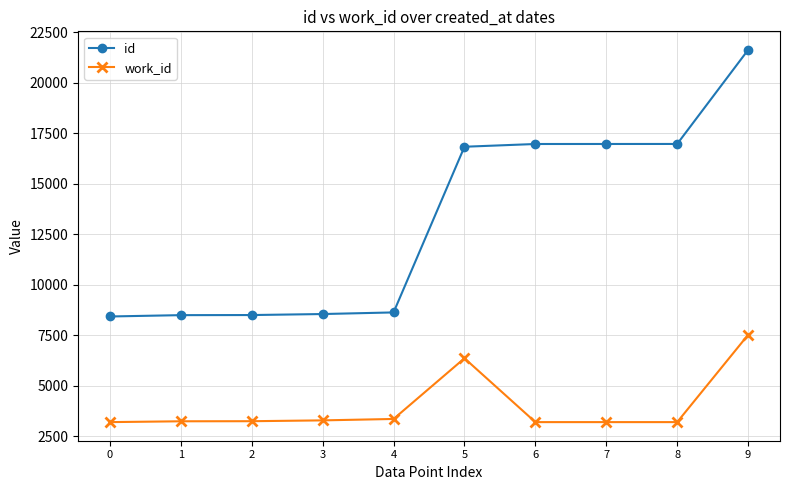

Which series has the largest range (max minus min)?

id